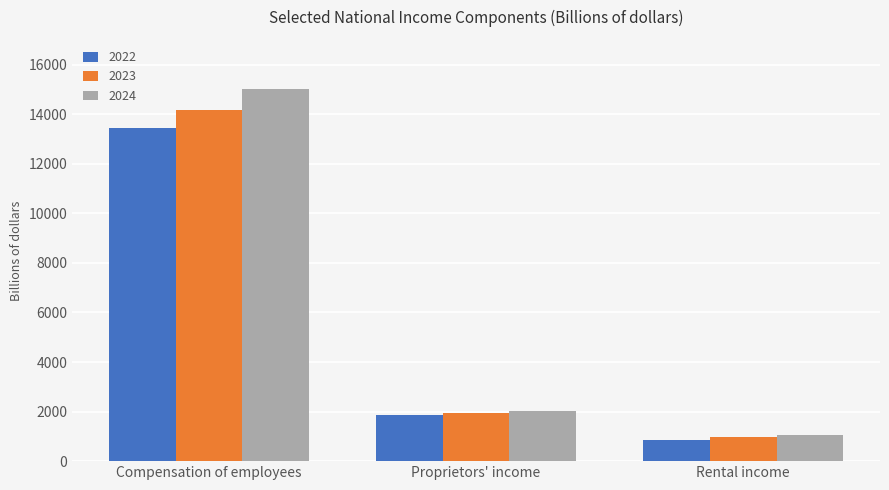

What is the label of the 2nd bar from the left?

Proprietors' income